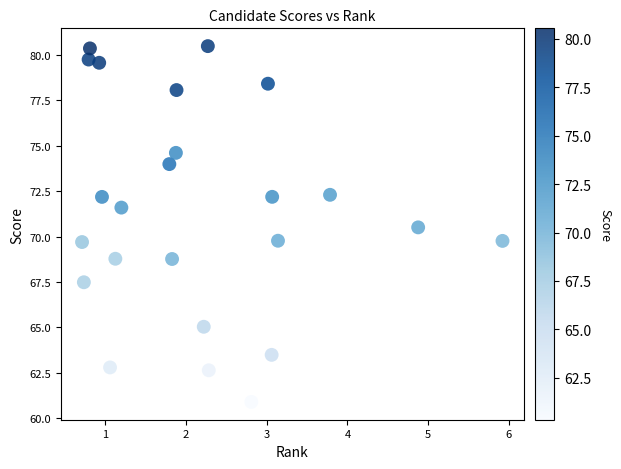

What is the range of Y values (max minus min)?

19.6